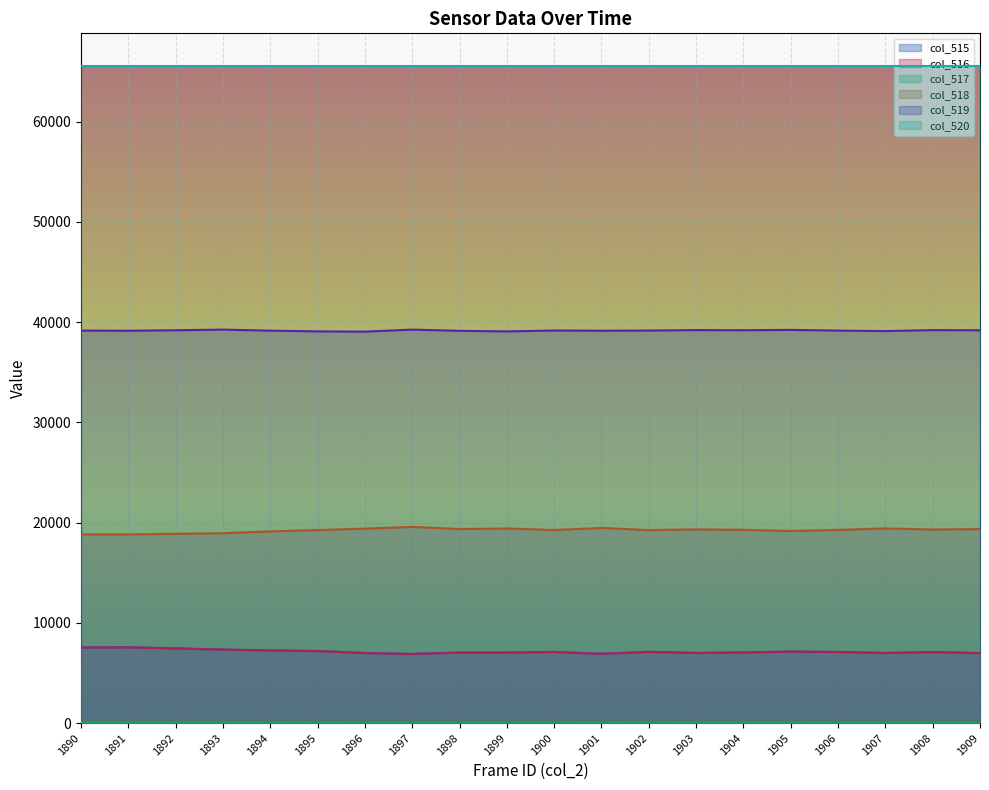

Count the number of categories in the chart.

20